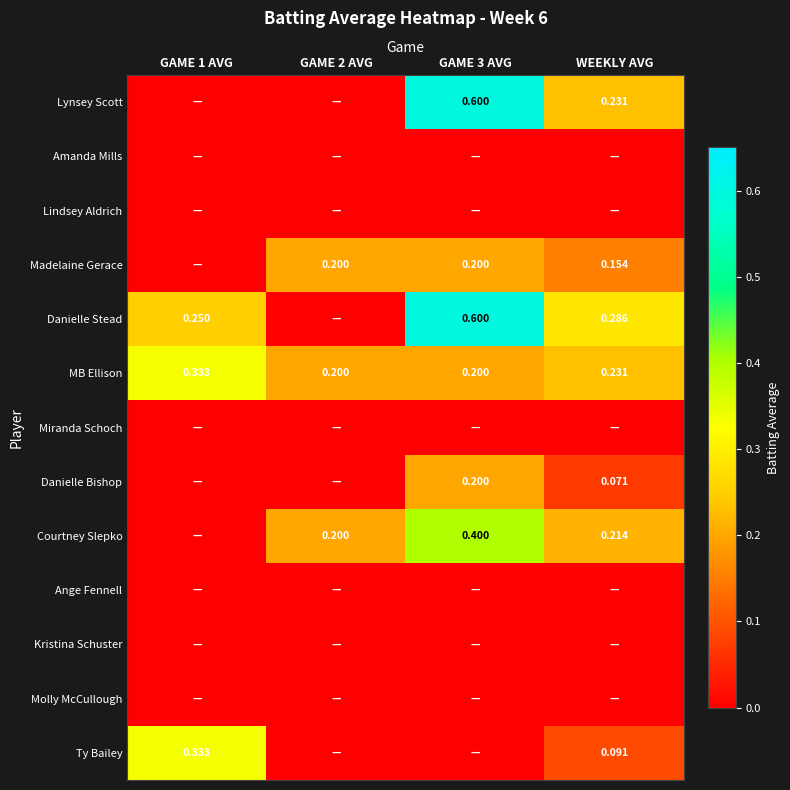

At which category is the sum across all series the highest?

GAME 3 AVG